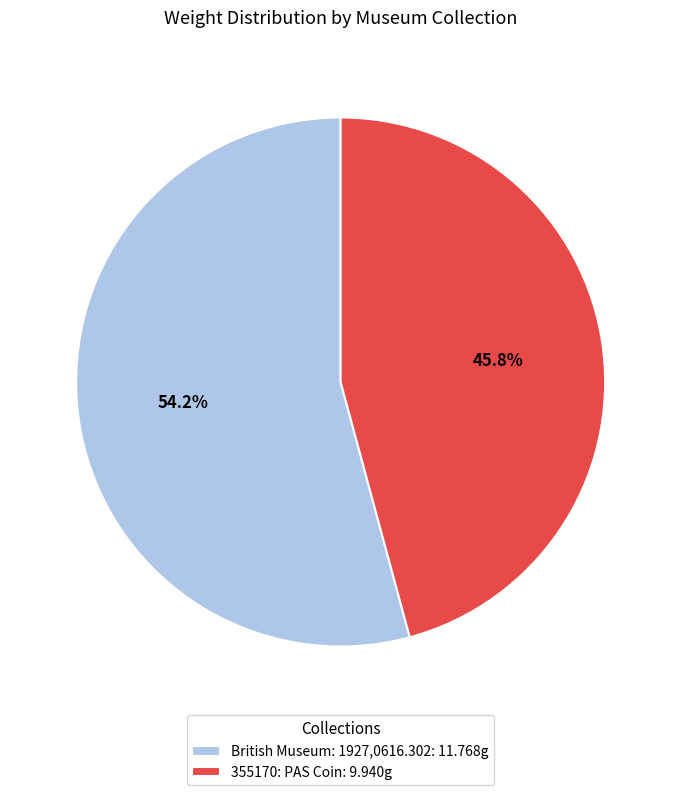

Approximately how many times larger is the value at 355170: PAS Coin: 9.940g compared to British Museum: 1927,0616.302: 11.768g?

0.8